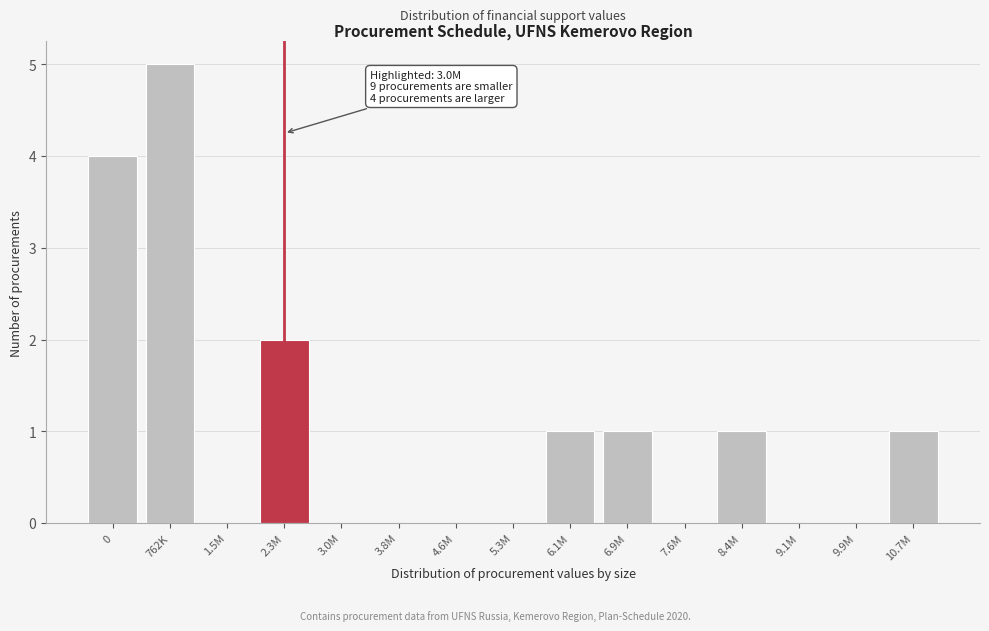

Reading left to right, extract all data points from this chart.

0=4	762K=5	1.5M=0	2.3M=2	3.0M=0	3.8M=0	4.6M=0	5.3M=0	6.1M=1	6.9M=1	7.6M=0	8.4M=1	9.1M=0	9.9M=0	10.7M=1